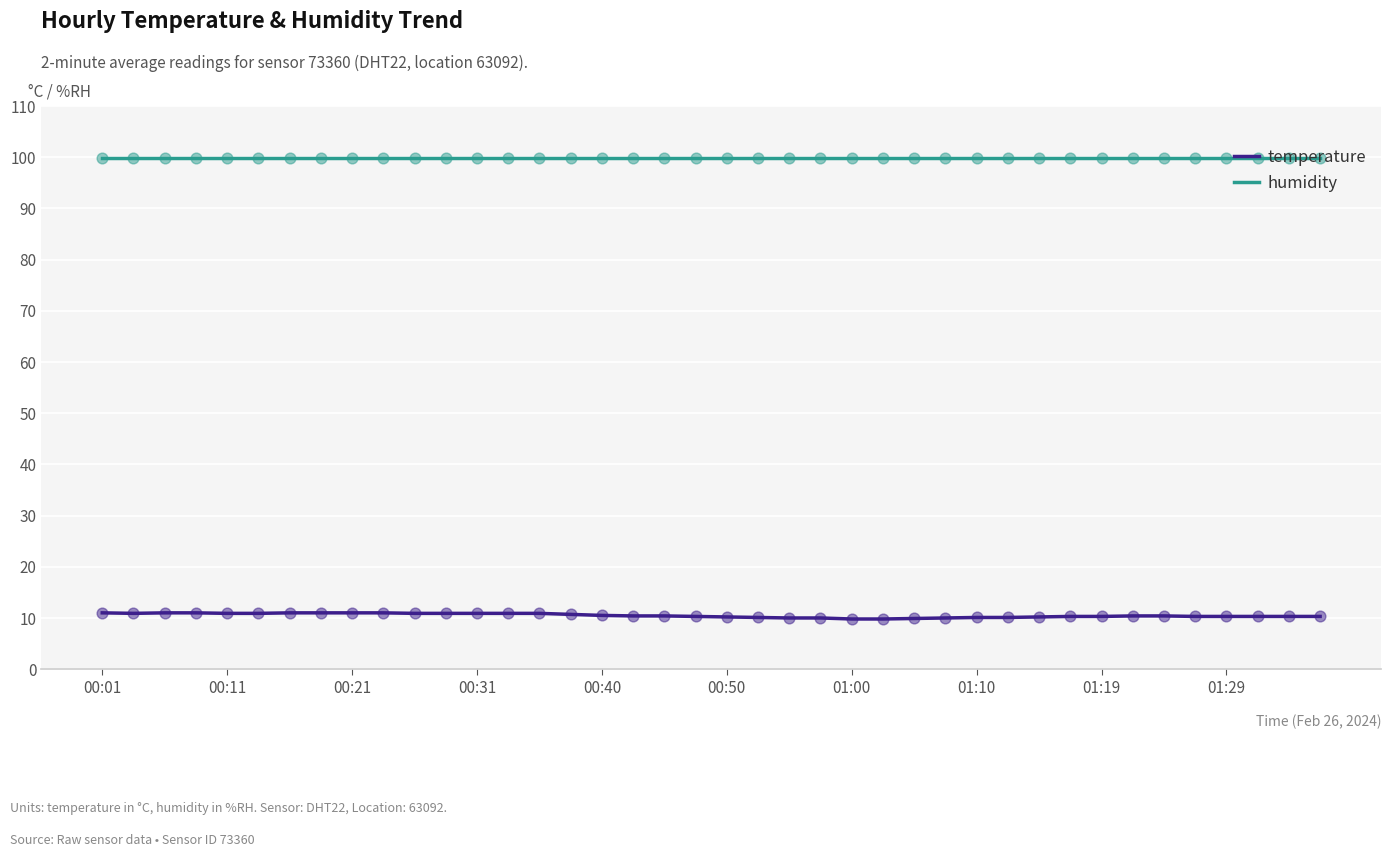

List the series in order of their overall mean, highest first.

humidity, temperature